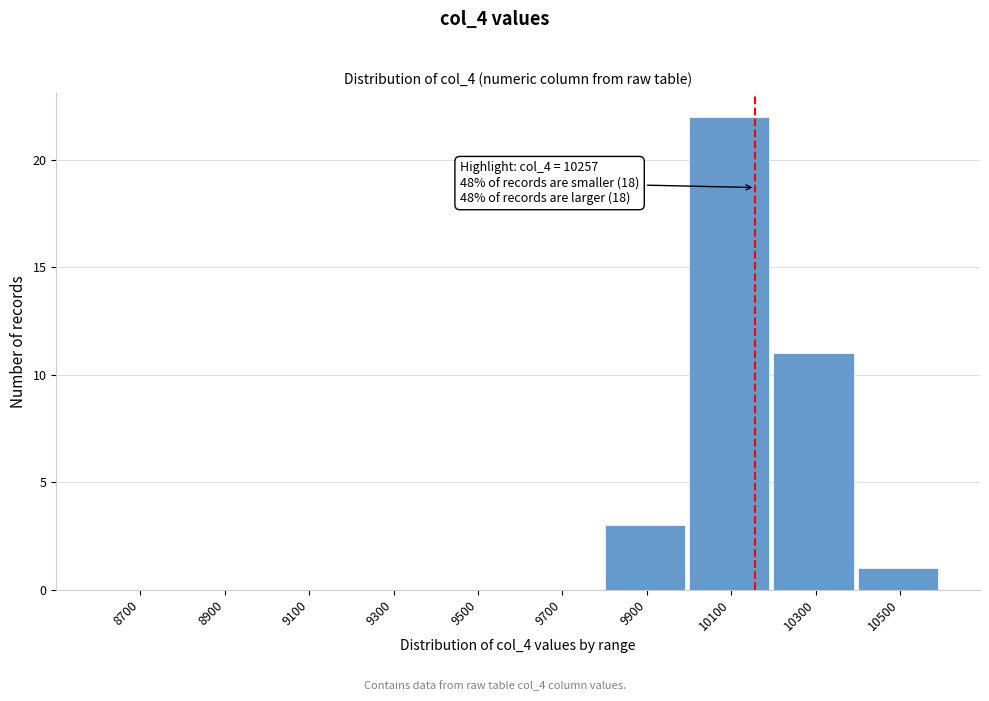

Reading left to right, what are all the values shown in this chart?

8700=0	8900=0	9100=0	9300=0	9500=0	9700=0	9900=3	10100=22	10300=11	10500=1